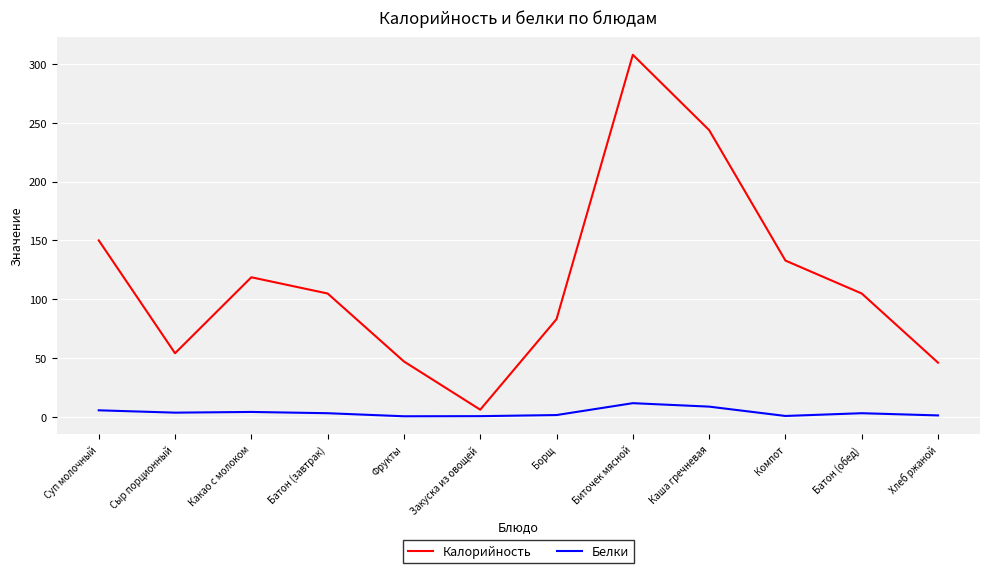

Is the value of Белки at Хлеб ржаной greater than the value of Калорийность at Хлеб ржаной?

No